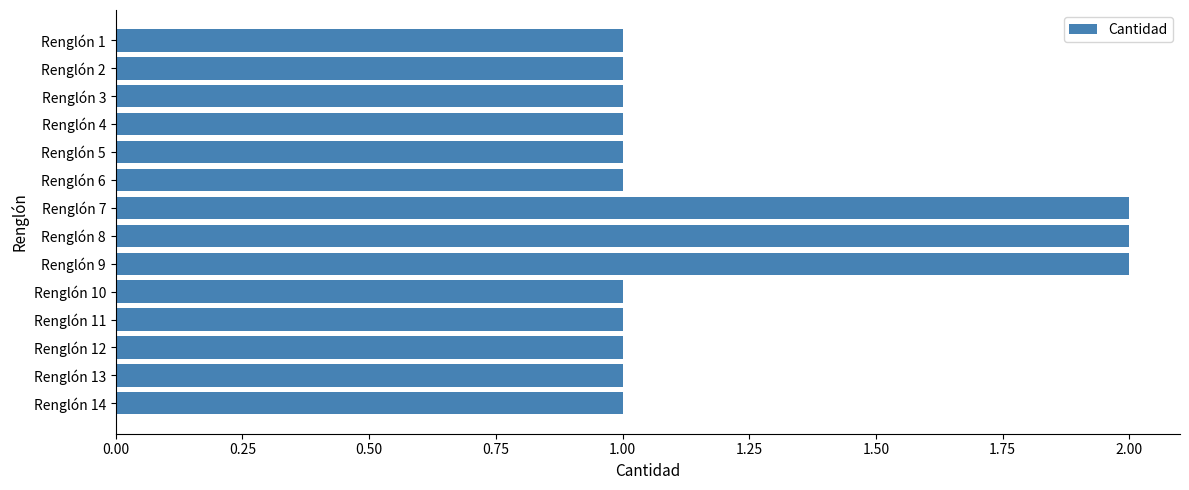

How many distinct data groups are displayed?

1